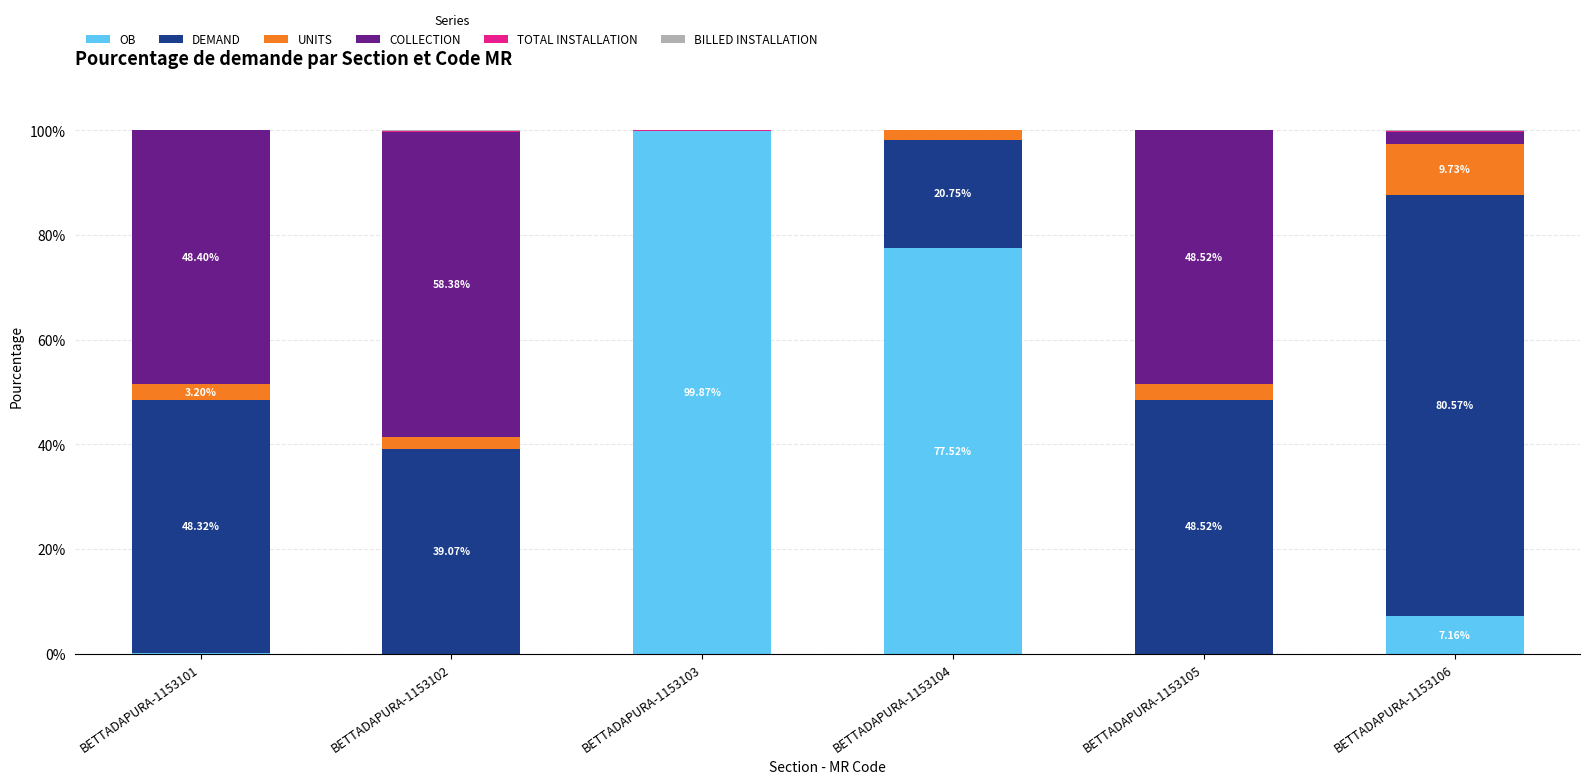

Is it true that OB equals 21.3 at BETTADAPURA-1153104?

False